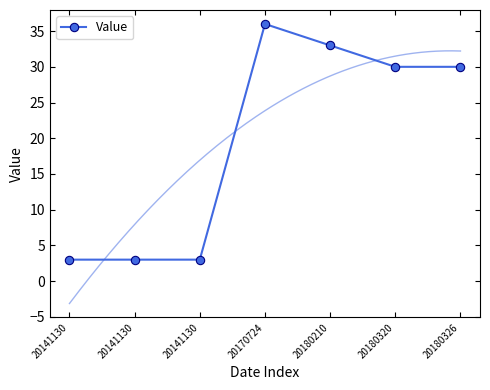

How many points are higher than both their immediate neighbors (excluding endpoints)?

1